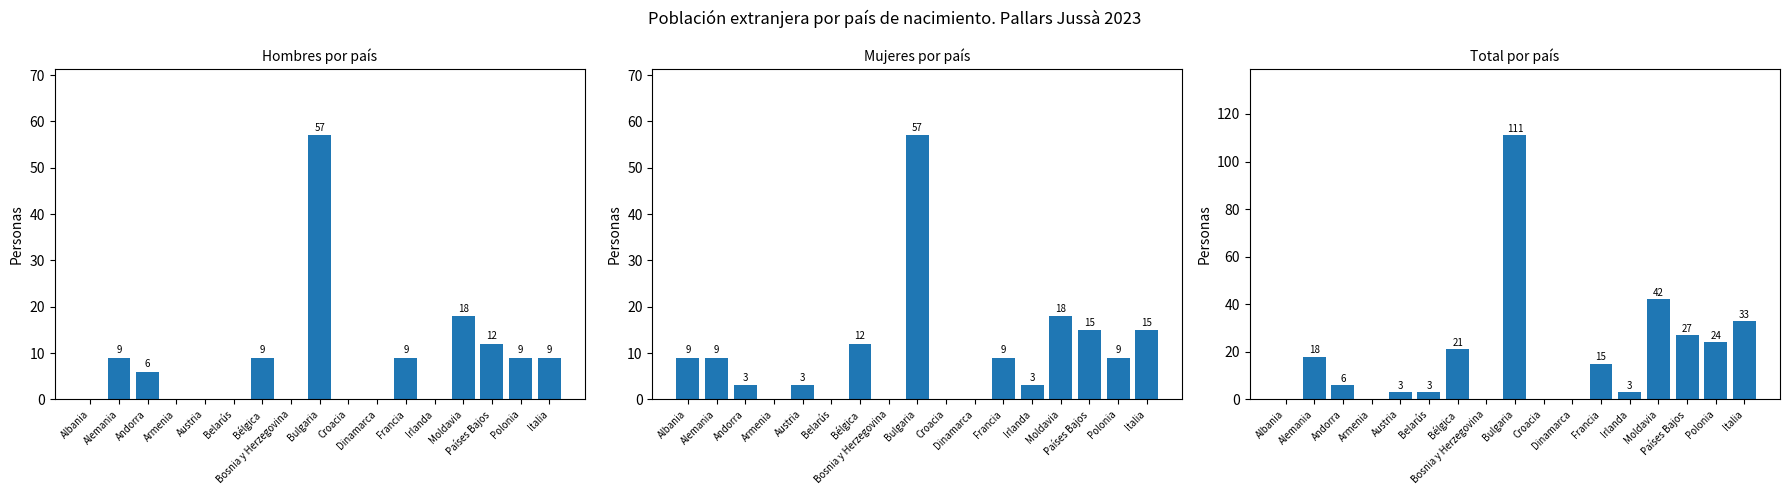

Is it true that Mujeres equals 5 at Irlanda?

False